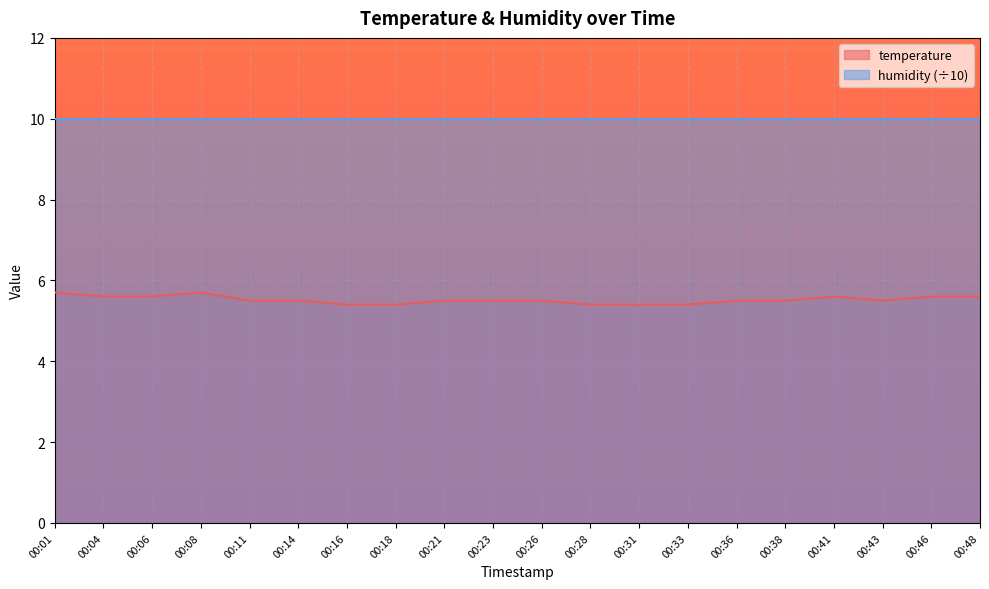

Reading left to right, extract all data points from this chart.

5.7	5.6	5.6	5.7	5.5	5.5	5.4	5.4	5.5	5.5	5.5	5.4	5.4	5.4	5.5	5.5	5.6	5.5	5.6	5.6